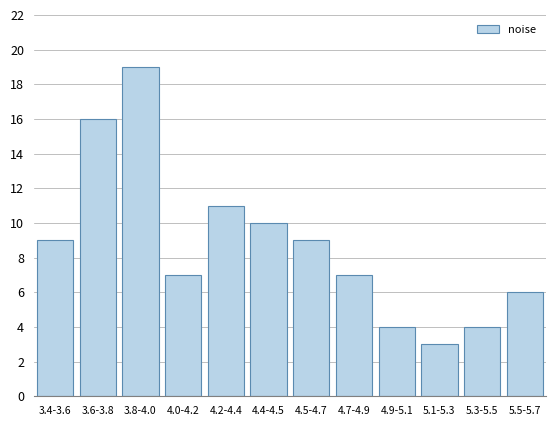

Reading right to left, transcribe all the data shown in this chart.

5.5-5.7=6	5.3-5.5=4	5.1-5.3=3	4.9-5.1=4	4.7-4.9=7	4.5-4.7=9	4.4-4.5=10	4.2-4.4=11	4.0-4.2=7	3.8-4.0=19	3.6-3.8=16	3.4-3.6=9